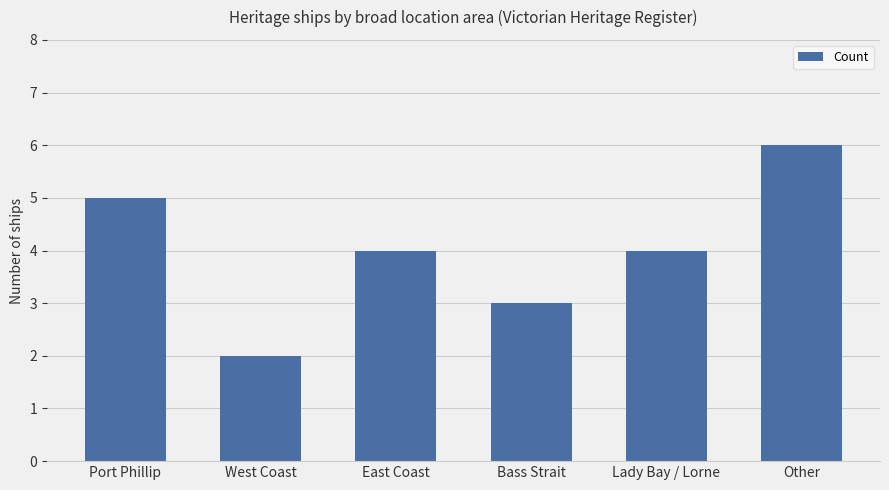

What is the difference between the maximum and minimum values?

4